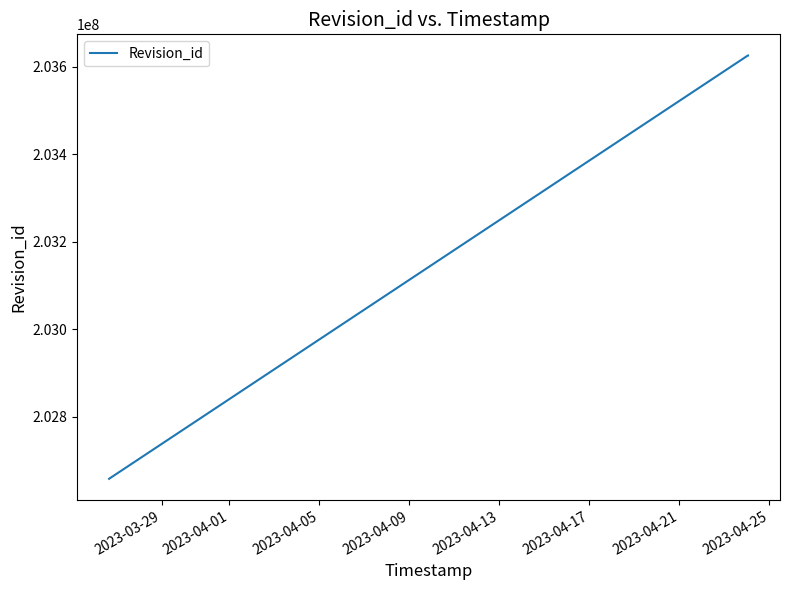

What is the difference between the maximum and minimum values?

968356